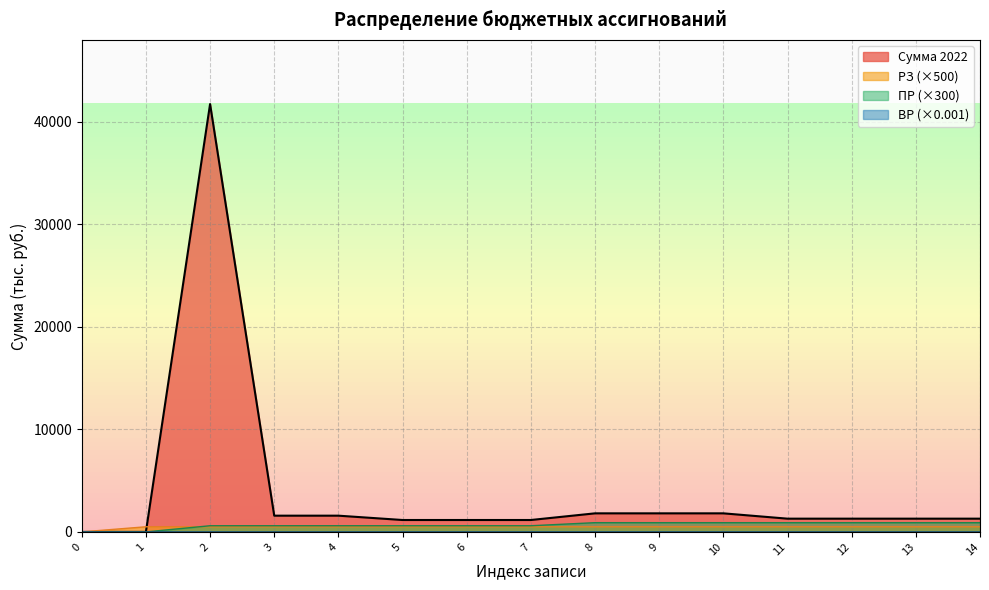

What is the total value across all series at 6?

2260.0